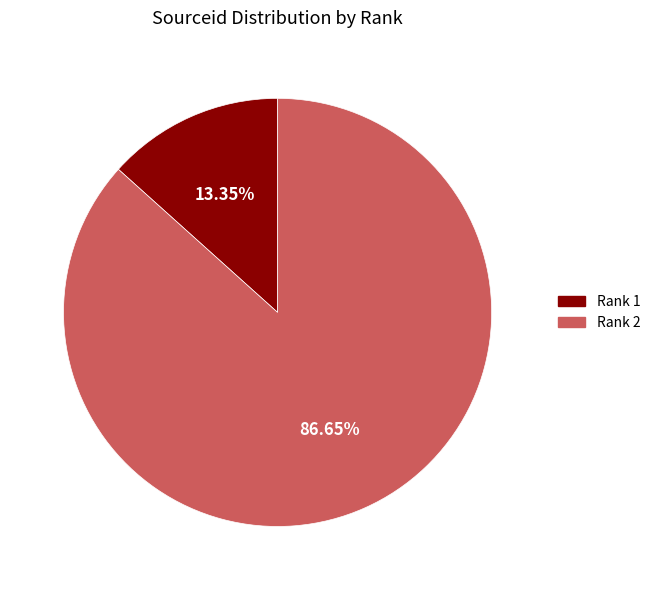

Count the number of slices in the pie.

2